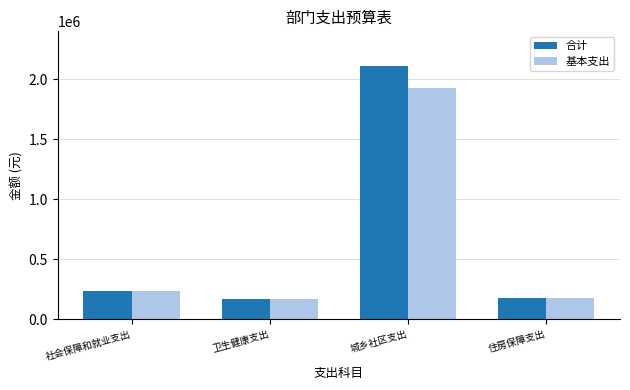

Rank the series by their average value, from highest to lowest.

合计, 基本支出